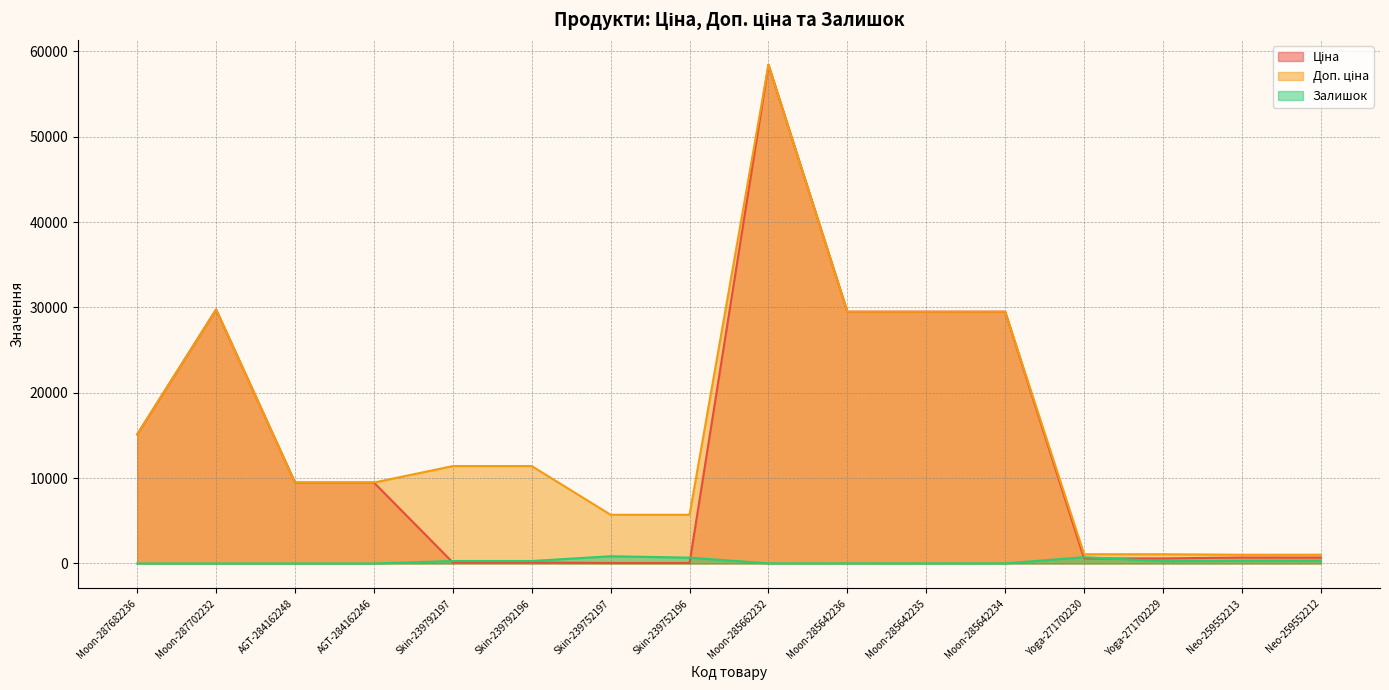

What is the difference between the highest and lowest values at Moon-285642234?

29481.5